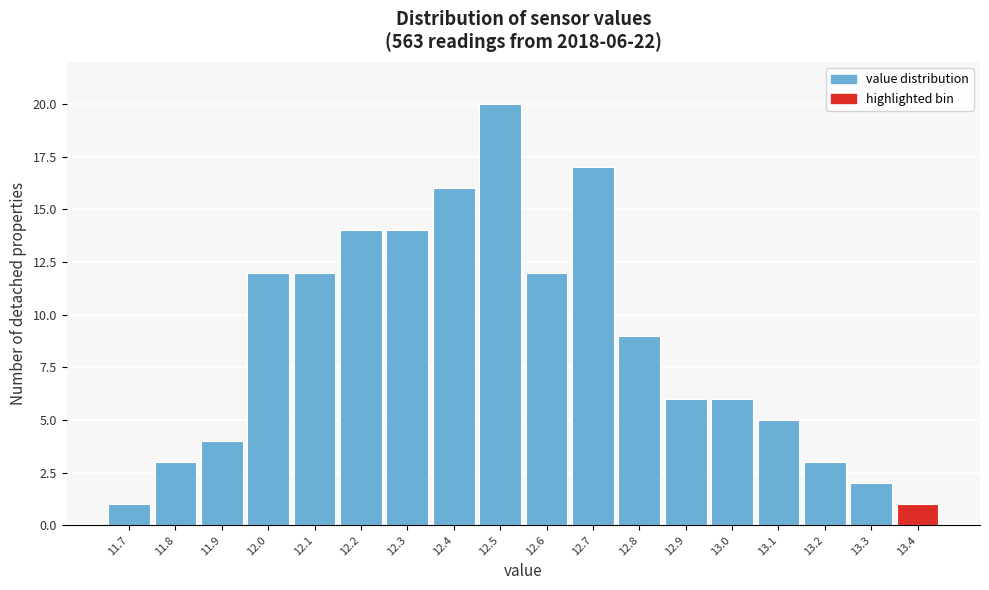

Reading left to right, transcribe all the data shown in this chart.

1	3	4	12	12	14	14	16	20	12	17	9	6	6	5	3	2	1